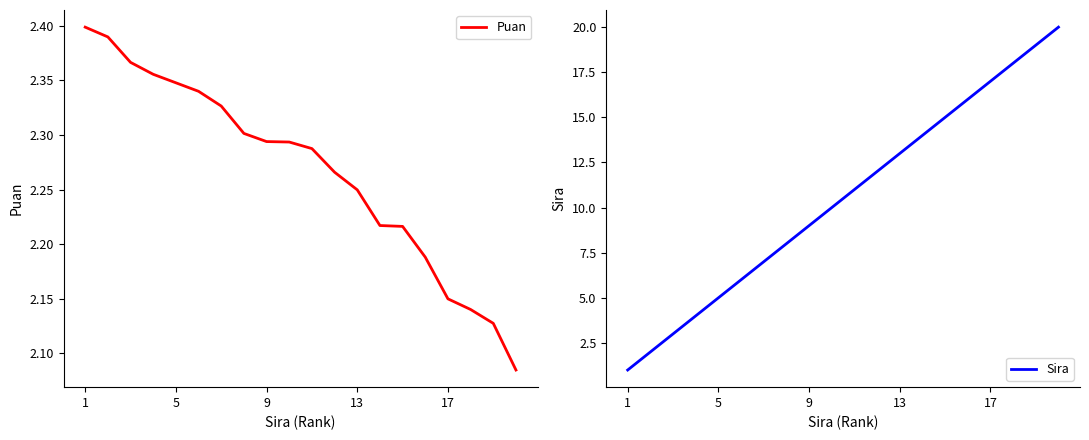

Reading left to right, list all the values displayed in this chart.

Puan: 2.4	2.4	2.4	2.4	2.3	2.3	2.3	2.3	2.3	2.3	2.3	2.3	2.2	2.2	2.2	2.2	2.1	2.1	2.1	2.1
Sira: 1.0	2.0	3.0	4.0	5.0	6.0	7.0	8.0	9.0	10.0	11.0	12.0	13.0	14.0	15.0	16.0	17.0	18.0	19.0	20.0